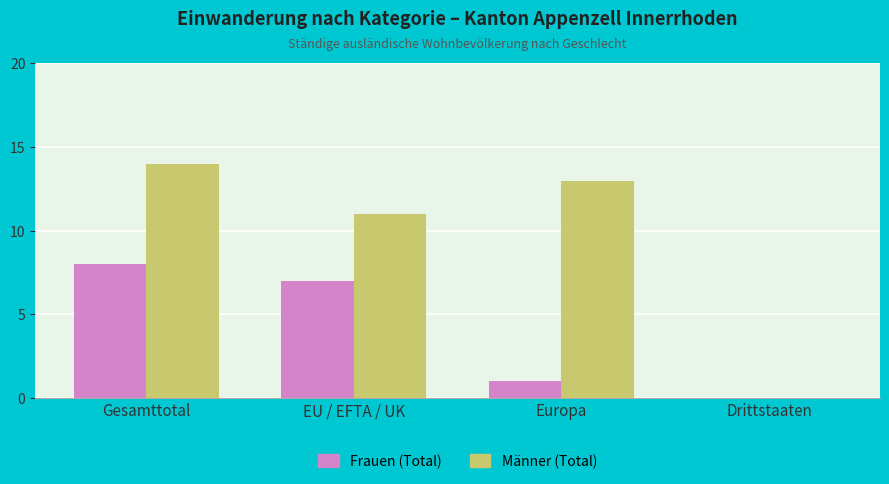

Which category has the highest value in the Frauen (Total) series?

Gesamttotal